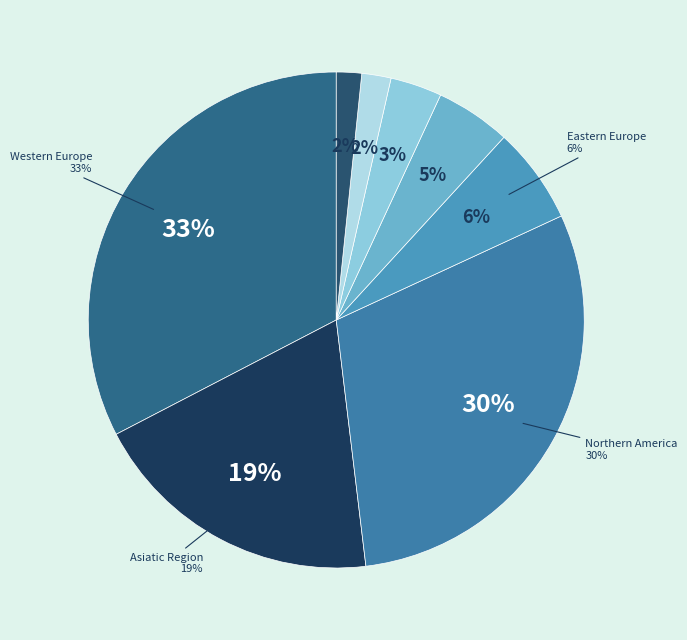

The Northern America slice represents 30% of the pie. True or false?

True